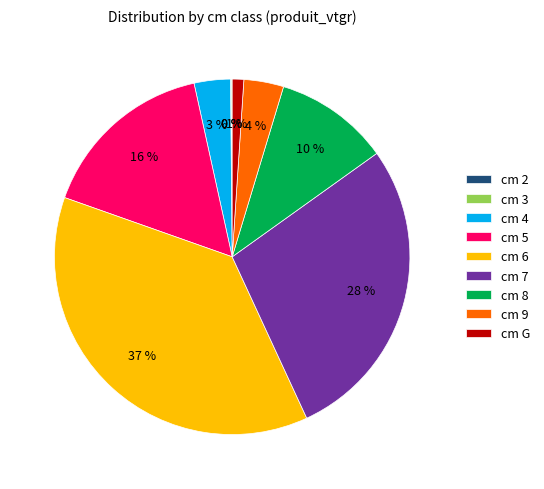

Which has a higher value, cm 7 or cm 6?

cm 6